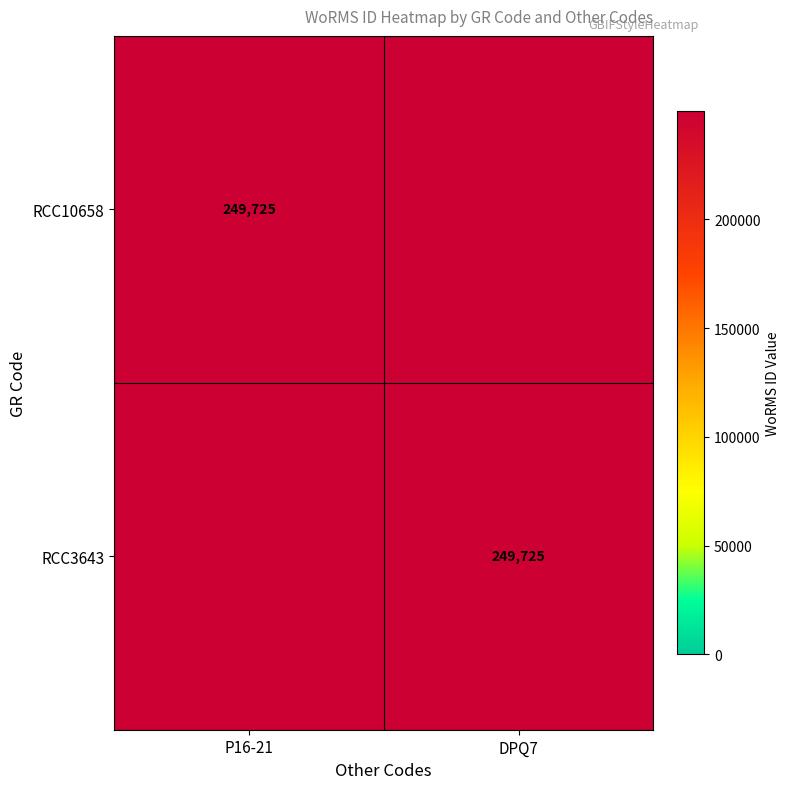

Is it true that RCC10658 equals 80363 at P16-21?

False